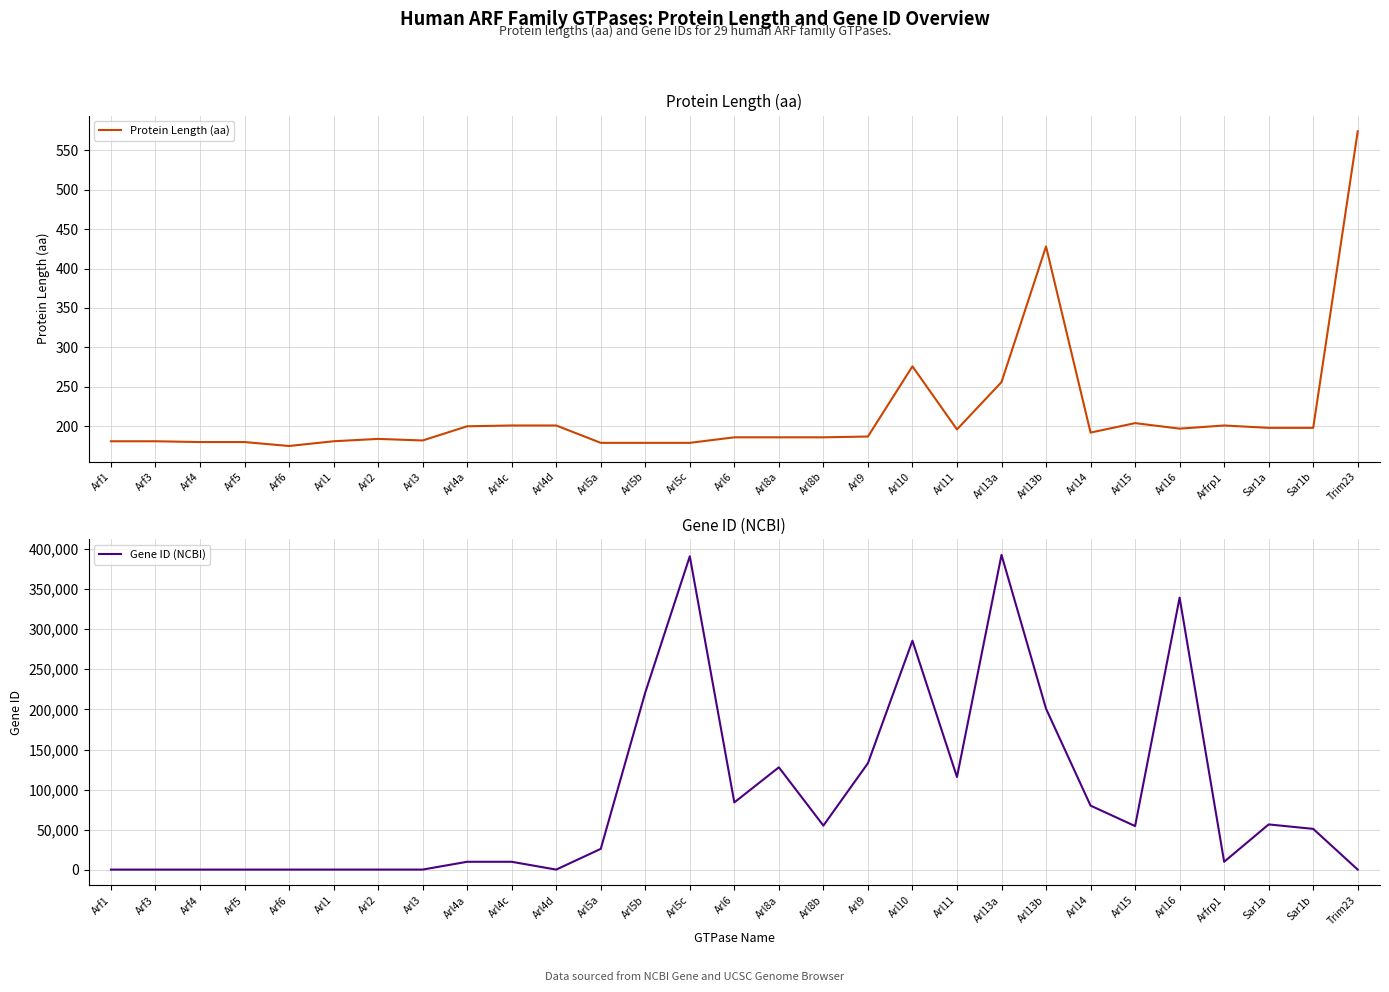

What is the spread (max minus min) of values at Sar1b?

50930